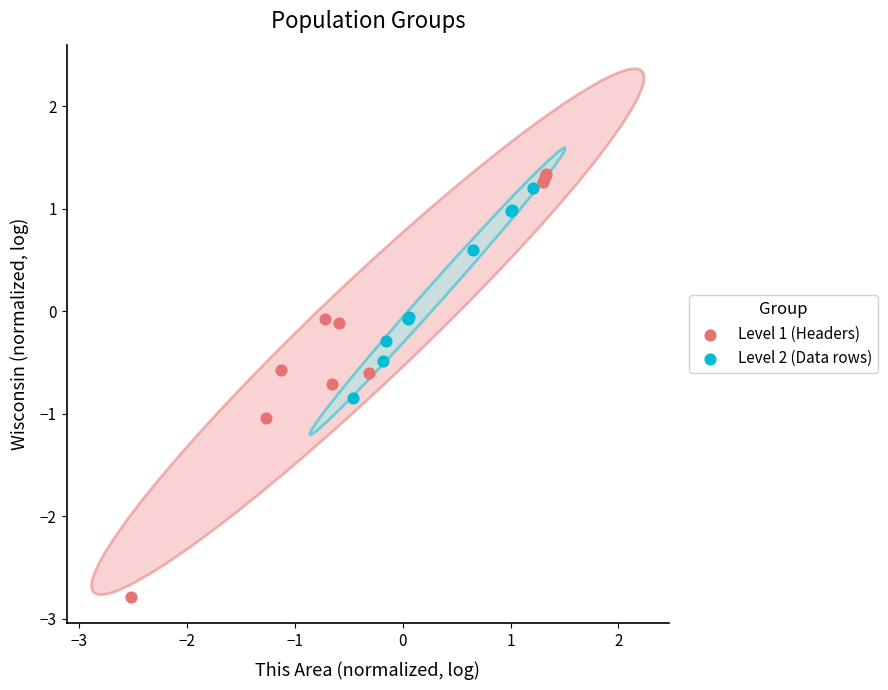

Which series contains the lowest Y value?

Level 1 (Headers)